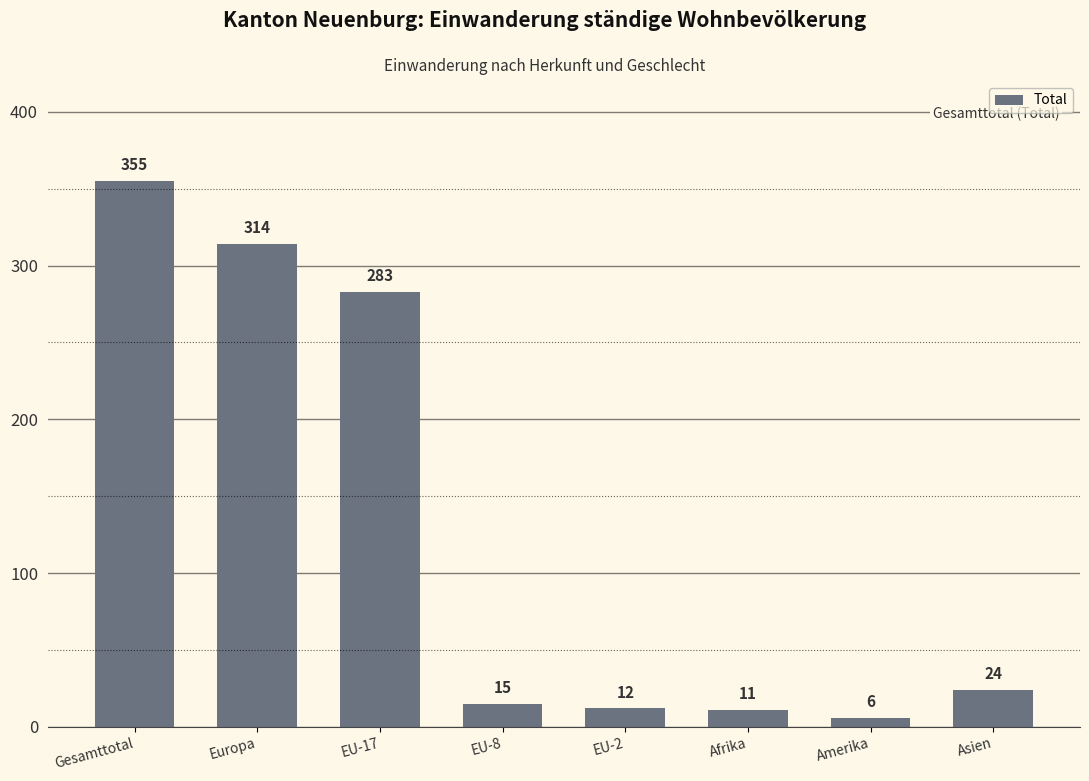

What is the label of the 5th bar from the right?

EU-8